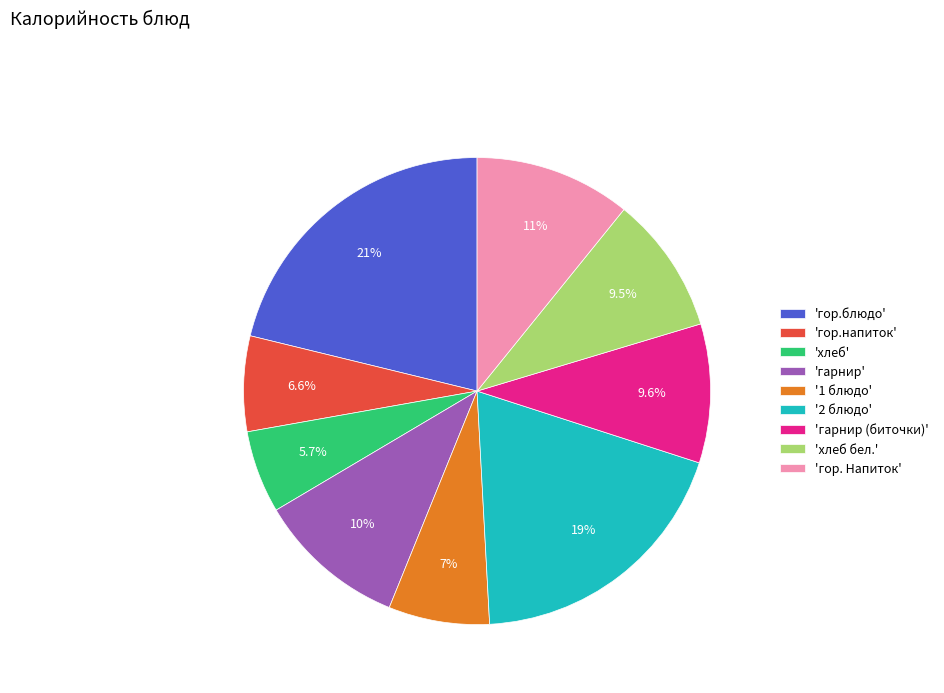

Which slice is the largest?

'гор.блюдо'